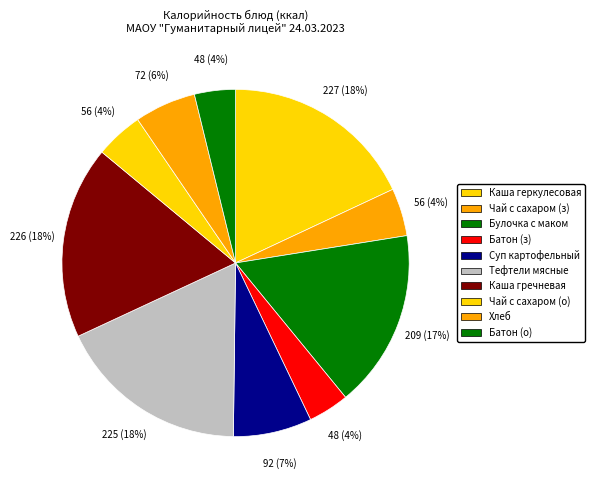

Count the number of slices in the pie.

10